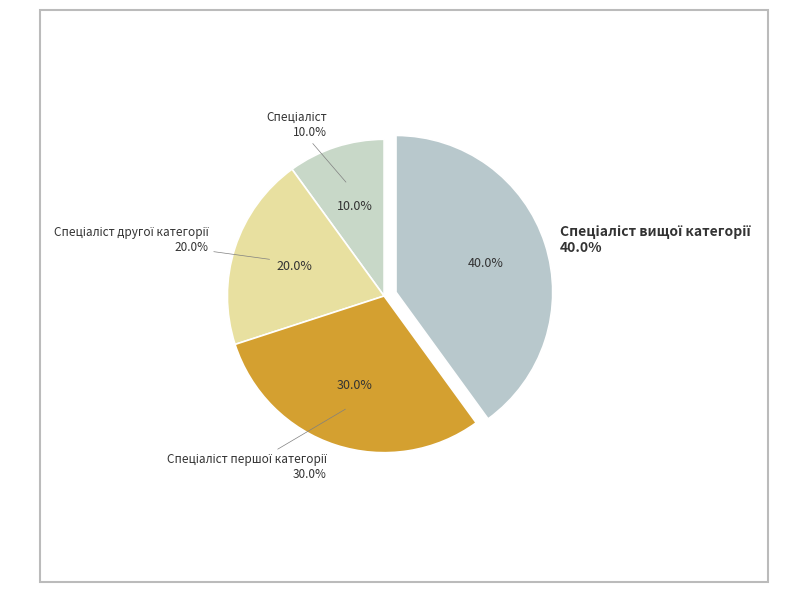

Approximately how many times larger is the value at Спеціаліст другої категорії compared to Спеціаліст вищої категорії?

0.5